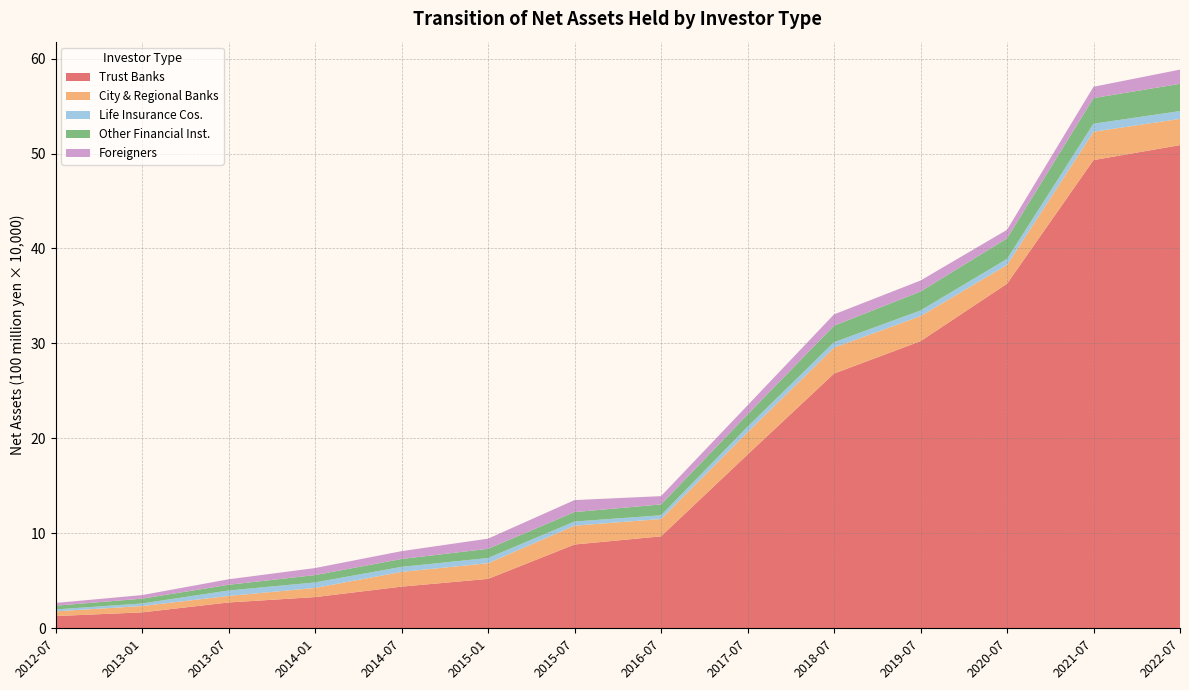

Reading left to right, list all the values displayed in this chart.

Trust Banks: 2012-07=1287390	2013-01=1675965	2013-07=2719262	2014-01=3284657	2014-07=4386760	2015-01=5201292	2015-07=8822656	2016-07=9683018	2017-07=18293796	2018-07=26824636	2019-07=30236228	2020-07=36284433	2021-07=49306126	2022-07=50884590
City & Regional Banks: 2012-07=498129	2013-01=668221	2013-07=685336	2014-01=965408	2014-07=1552858	2015-01=1650934	2015-07=1984909	2016-07=1826922	2017-07=2353911	2018-07=2729526	2019-07=2641260	2020-07=1980143	2021-07=2985216	2022-07=2763398
Life Insurance Cos.: 2012-07=200776	2013-01=269402	2013-07=573593	2014-01=580576	2014-07=529324	2015-01=550773	2015-07=436087	2016-07=392277	2017-07=576185	2018-07=571181	2019-07=593914	2020-07=635475	2021-07=848782	2022-07=822901
Other Financial Inst.: 2012-07=393789	2013-01=507168	2013-07=603224	2014-01=773318	2014-07=828584	2015-01=968702	2015-07=995419	2016-07=1143406	2017-07=1294887	2018-07=1740967	2019-07=1996511	2020-07=2162693	2021-07=2698105	2022-07=2865951
Foreigners: 2012-07=290370	2013-01=376039	2013-07=578765	2014-01=739341	2014-07=826766	2015-01=1068503	2015-07=1262410	2016-07=872651	2017-07=957800	2018-07=1192208	2019-07=1154669	2020-07=903666	2021-07=1191308	2022-07=1500418